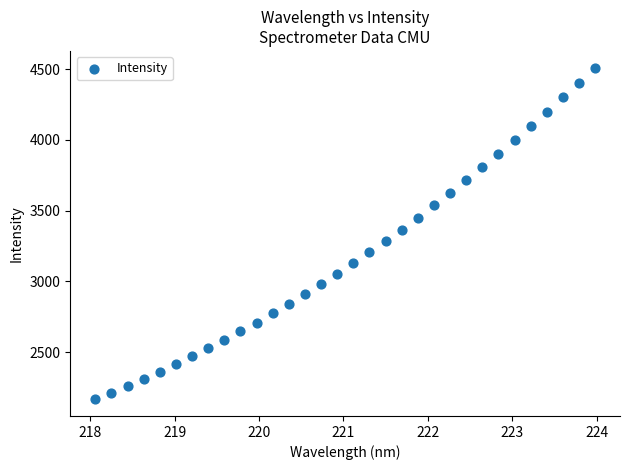

What is the range of Y values (max minus min)?

2345.1